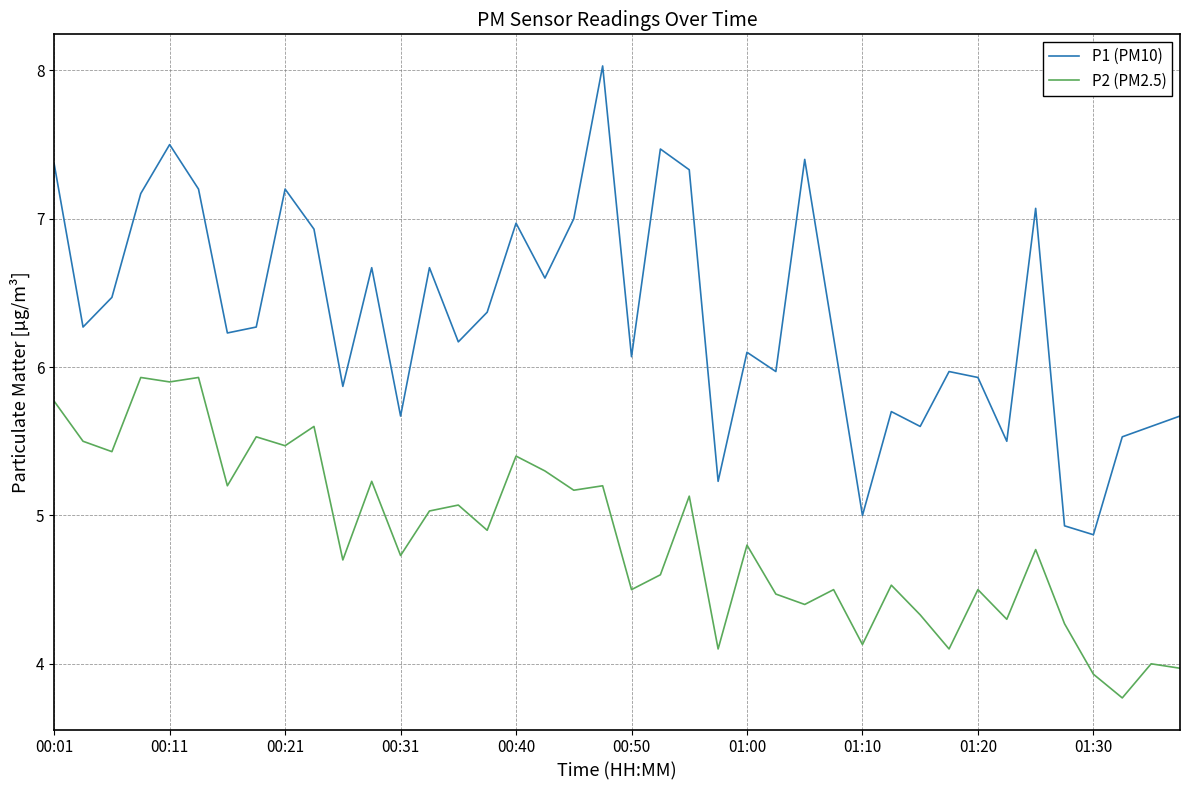

List the series in order of their overall mean, lowest first.

P2 (PM2.5), P1 (PM10)